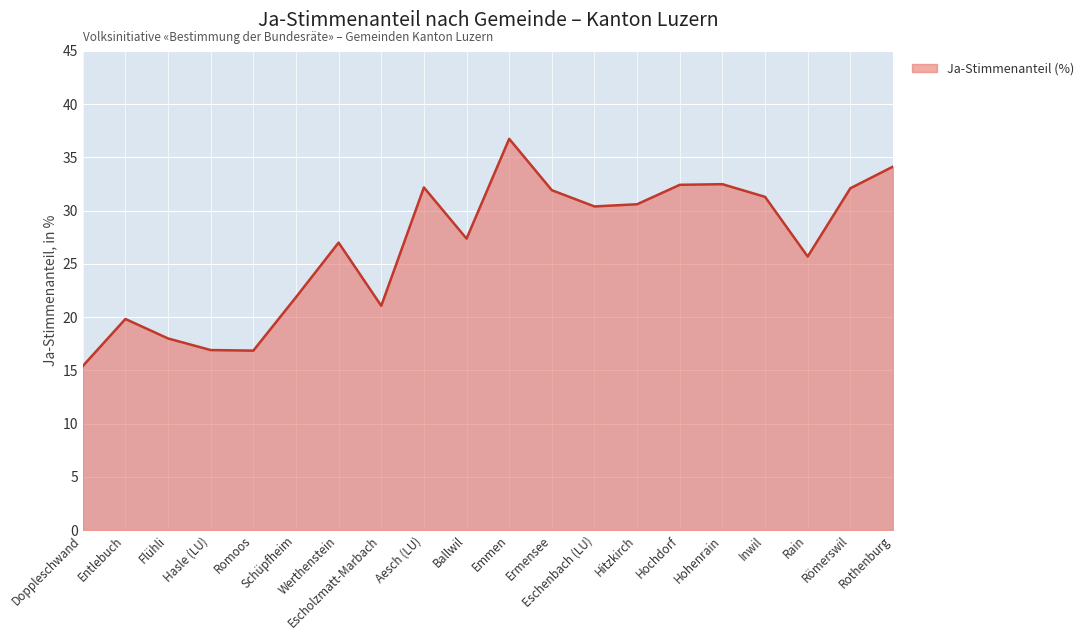

How many distinct data groups are displayed?

1